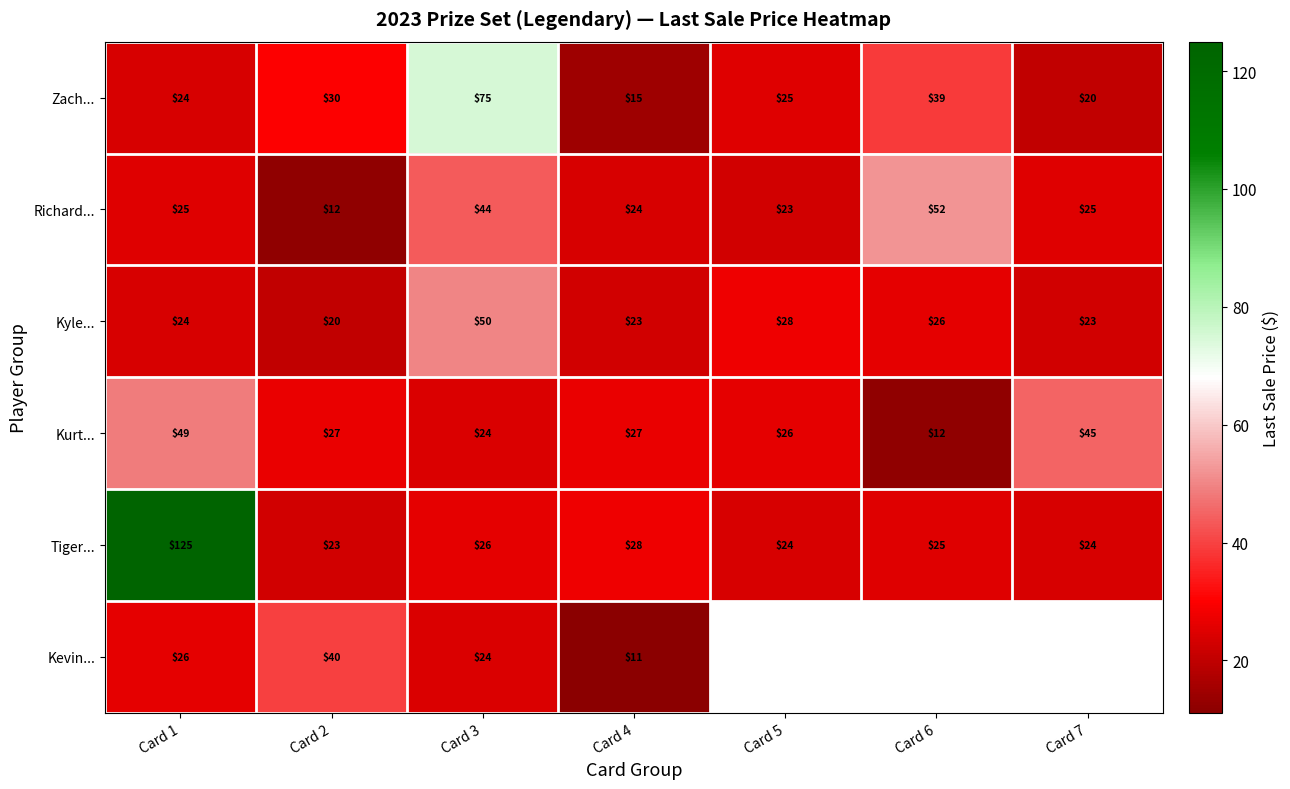

Is it true that Zach... equals 39 at Card 6?

True